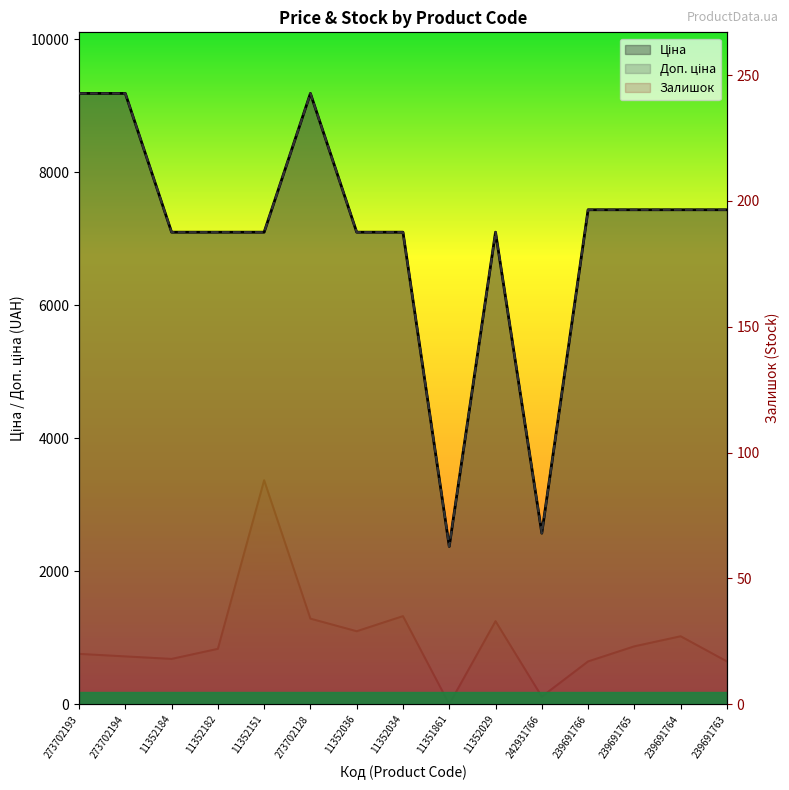

What is the average value of the Доп. ціна series?

6989.3